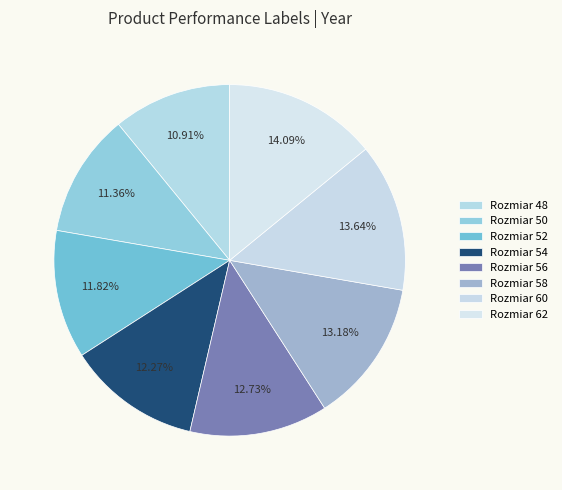

How many slices are in this pie chart?

8